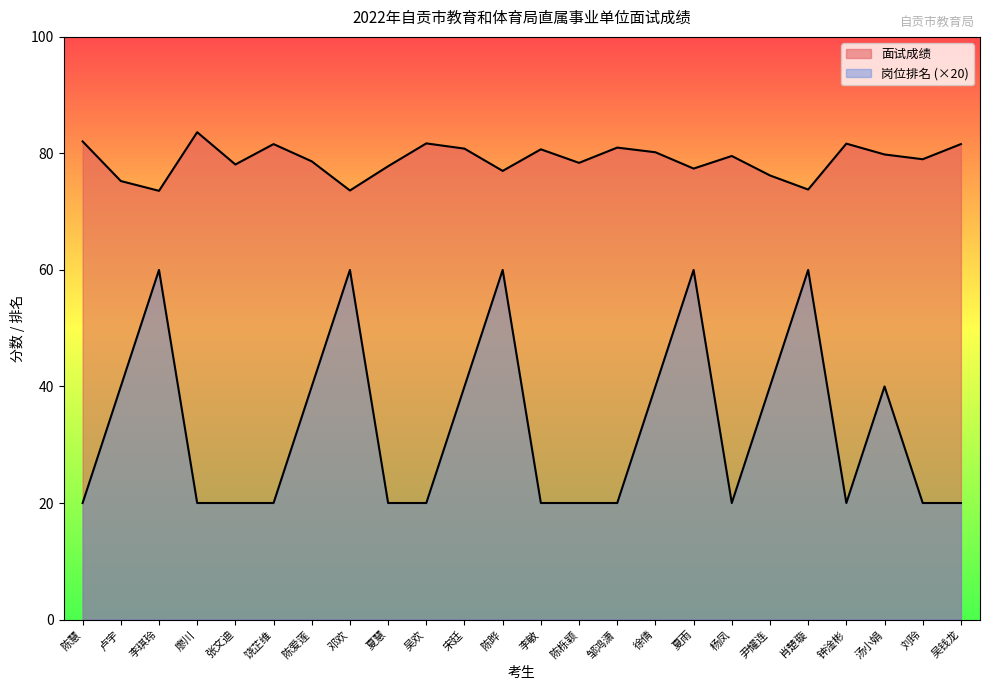

At which category does 岗位排名 reach its first local valley?

杨凤